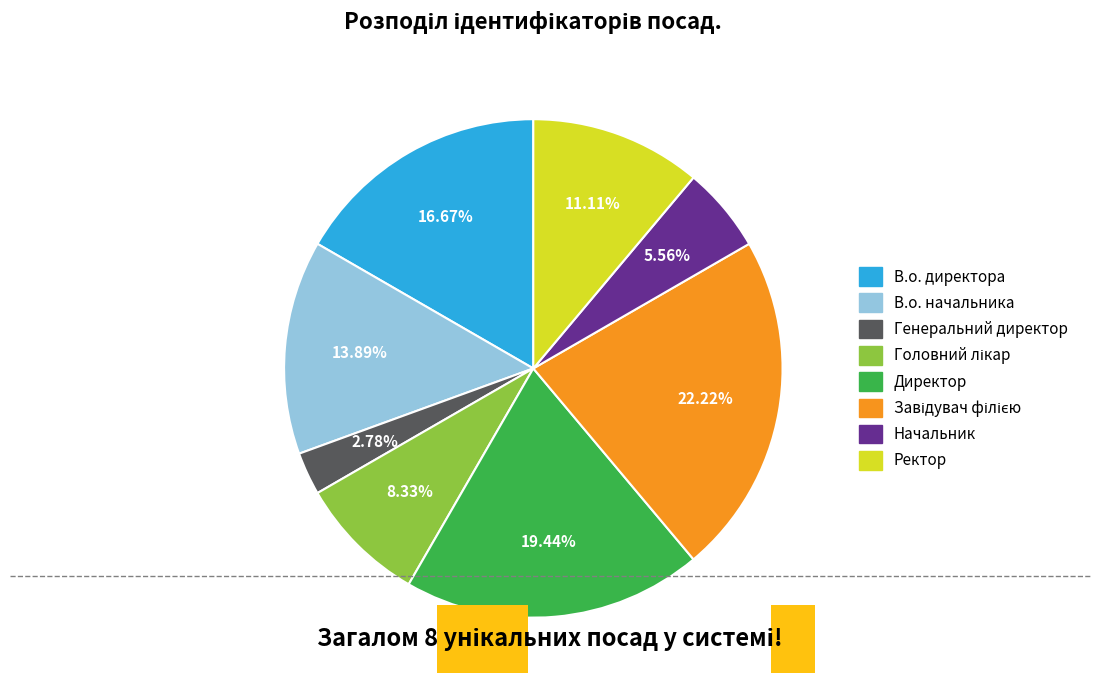

To the nearest percent, what percentage of the pie is В.о. начальника?

14%